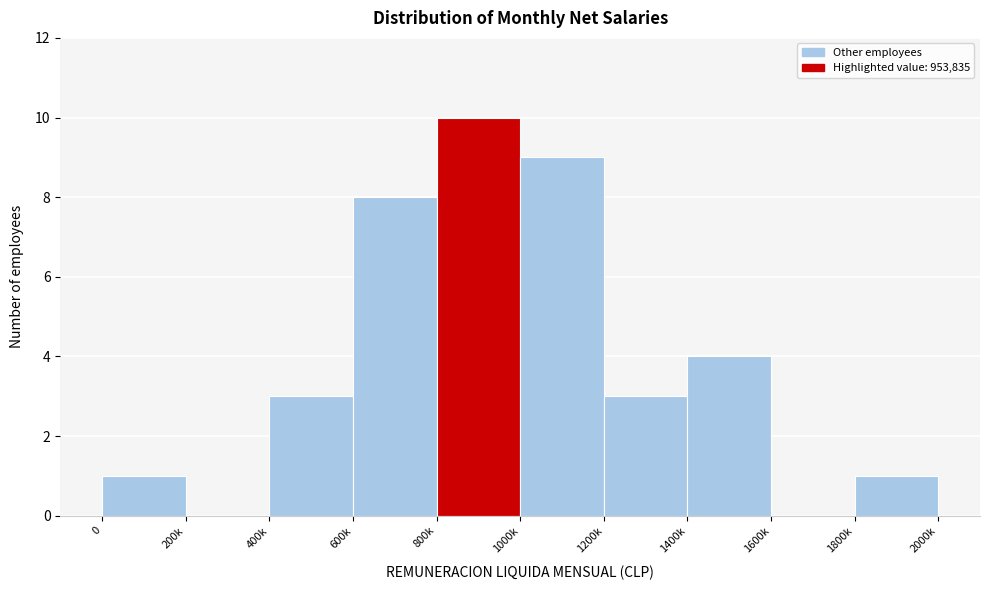

Reading right to left, extract all data points from this chart.

1800k=1	1600k=0	1400k=4	1200k=3	1000k=9	800k=10	600k=8	400k=3	200k=0	0=1